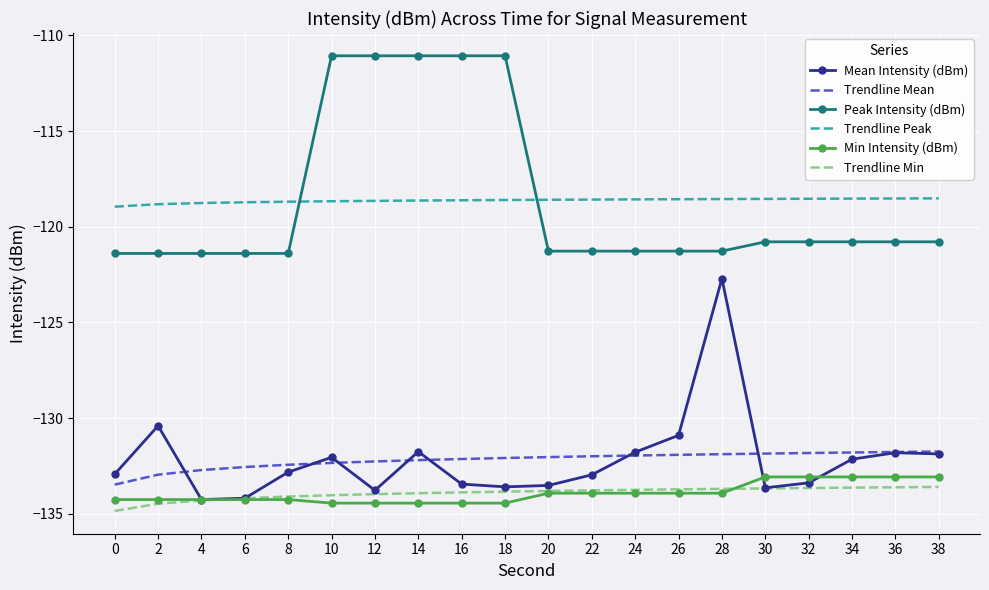

Which series changed the most between 2 and 14?

Peak Intensity (dBm)